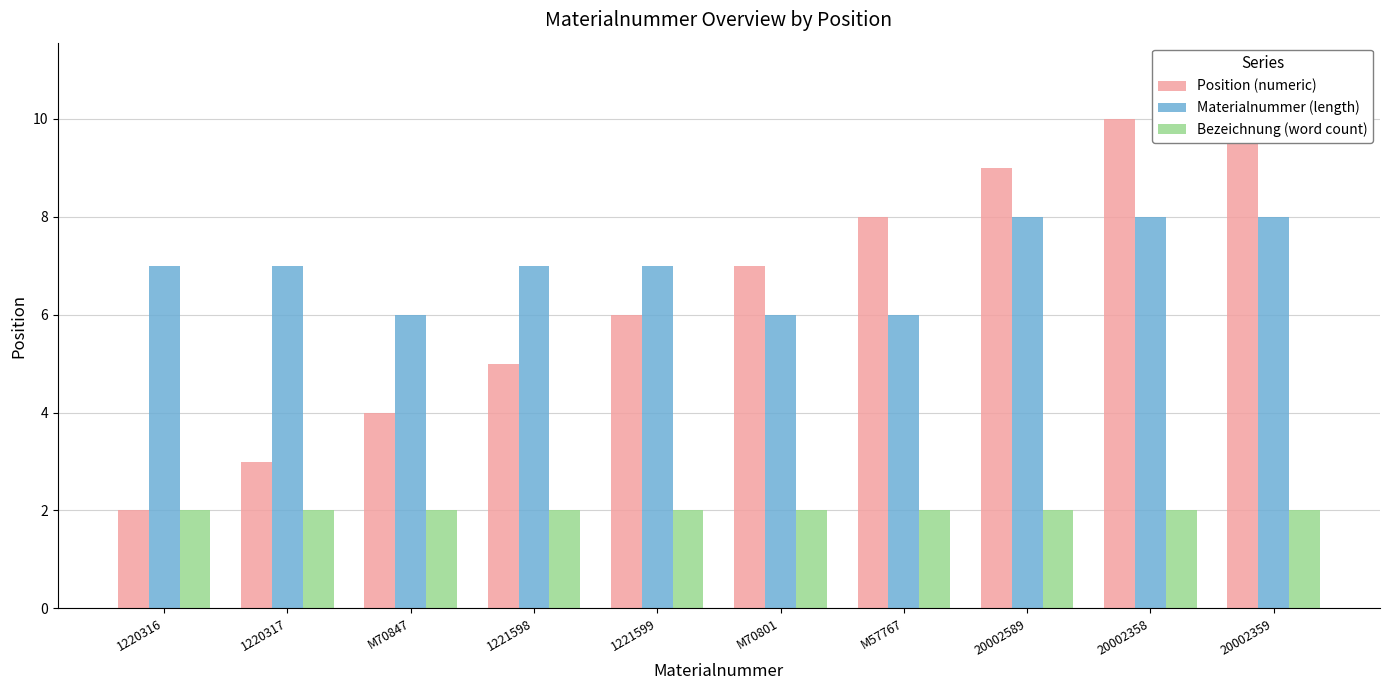

Reading right to left, transcribe all the data shown in this chart.

Position (numeric): 20002359=11	20002358=10	20002589=9	M57767=8	M70801=7	1221599=6	1221598=5	M70847=4	1220317=3	1220316=2
Materialnummer (length): 20002359=8	20002358=8	20002589=8	M57767=6	M70801=6	1221599=7	1221598=7	M70847=6	1220317=7	1220316=7
Bezeichnung (word count): 20002359=2	20002358=2	20002589=2	M57767=2	M70801=2	1221599=2	1221598=2	M70847=2	1220317=2	1220316=2